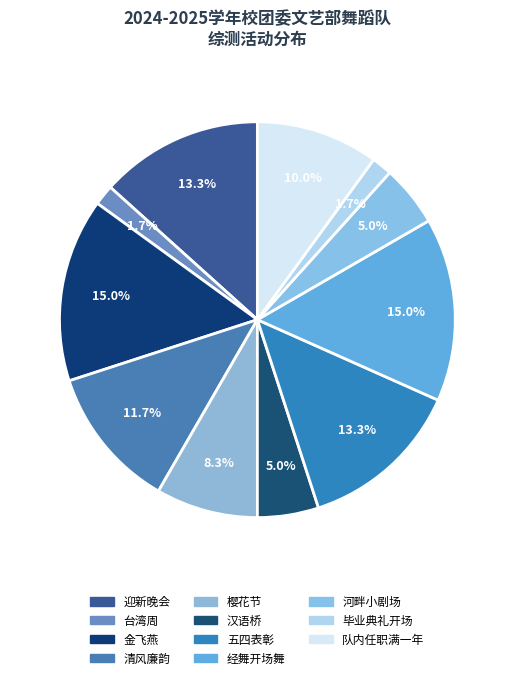

To the nearest percent, what percentage of the pie is 汉语桥?

5%